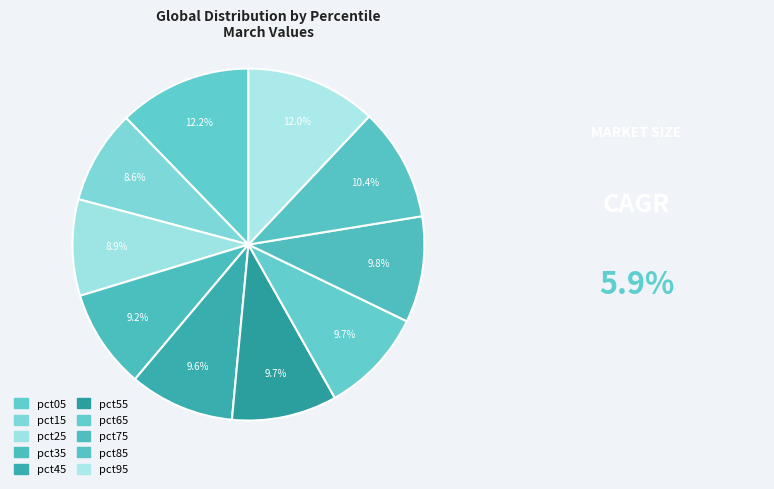

The pct55 slice represents 16% of the pie. True or false?

False